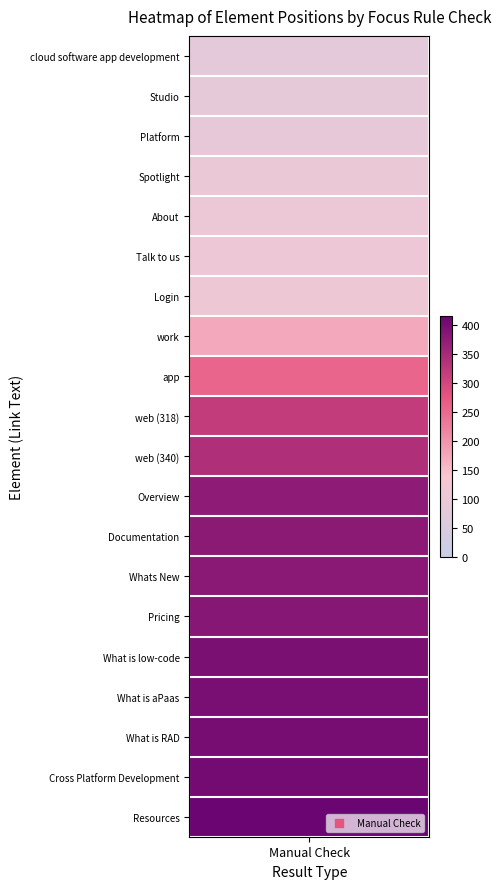

What is the smallest value displayed?

77